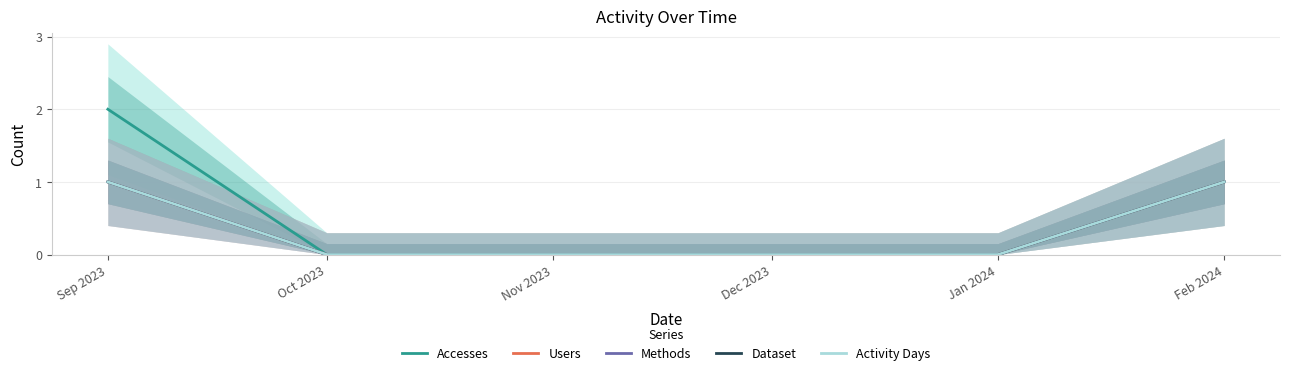

What is the sum of all Users values?

2